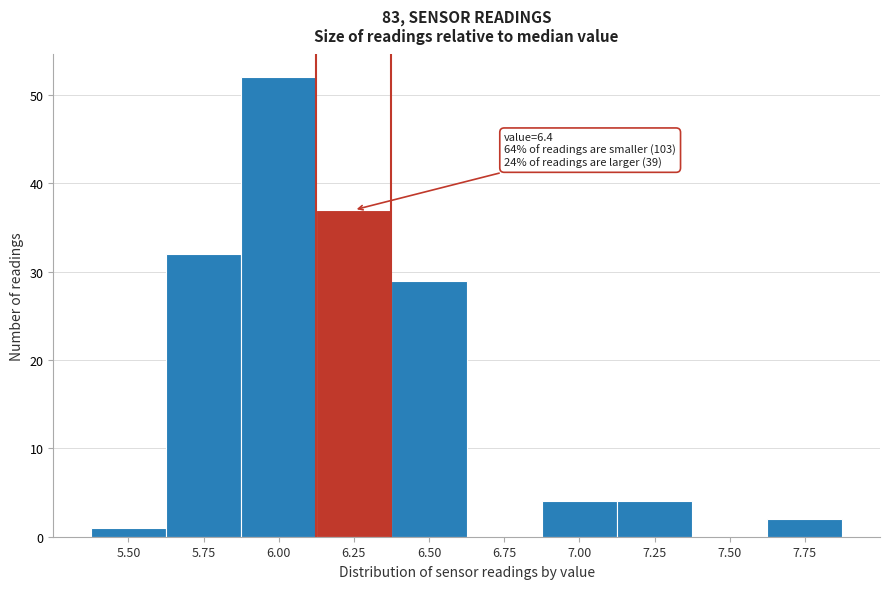

Reading left to right, transcribe all the data shown in this chart.

5.50=1	5.75=32	6.00=52	6.25=37	6.50=29	6.75=0	7.00=4	7.25=4	7.50=0	7.75=2